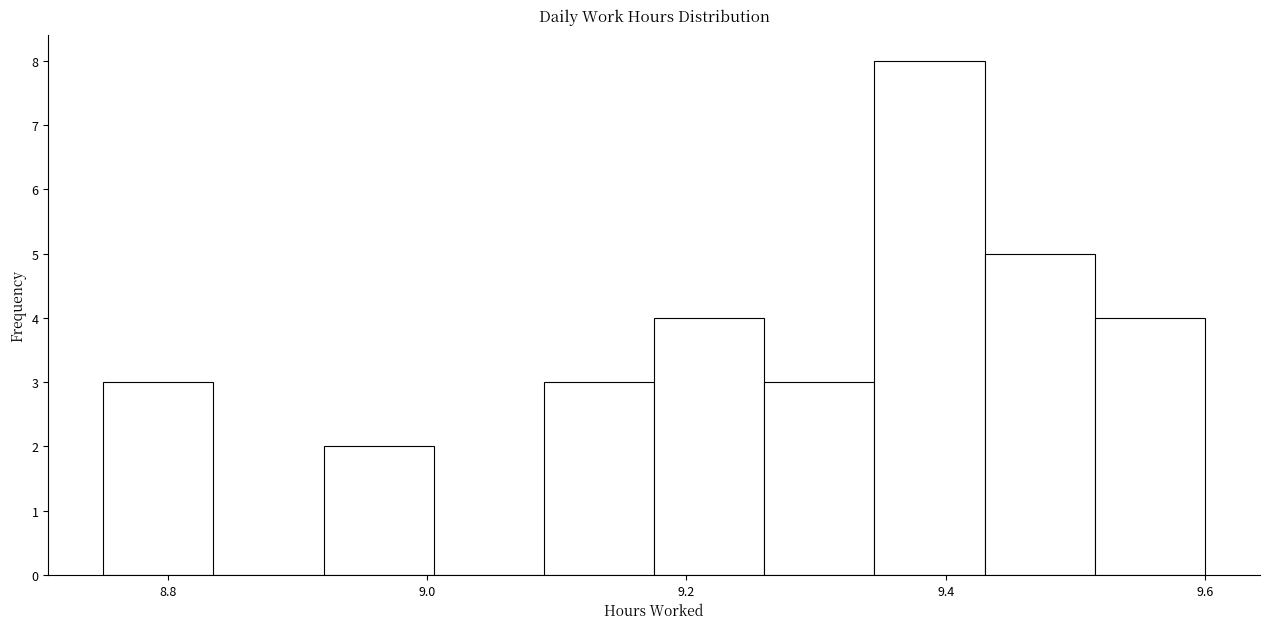

Reading left to right, transcribe this chart: for each bar, give the range it covers on the x-axis and its height. Neither the bar edges nor the heights are printed on the chart, so give them approximately, as read against the axes.

8.750 to 8.835: 3
8.835 to 8.920: 0
8.920 to 9.005: 2
9.005 to 9.090: 0
9.090 to 9.175: 3
9.175 to 9.260: 4
9.260 to 9.345: 3
9.345 to 9.430: 8
9.430 to 9.515: 5
9.515 to 9.600: 4